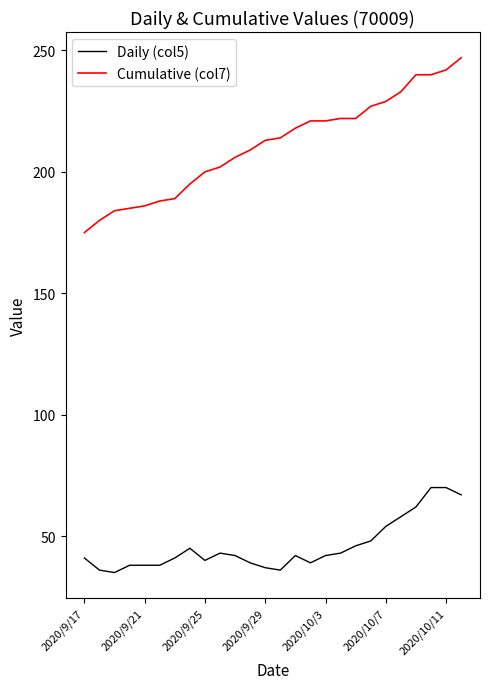

Rank the series by their maximum value, from lowest to highest.

Daily (col5), Cumulative (col7)